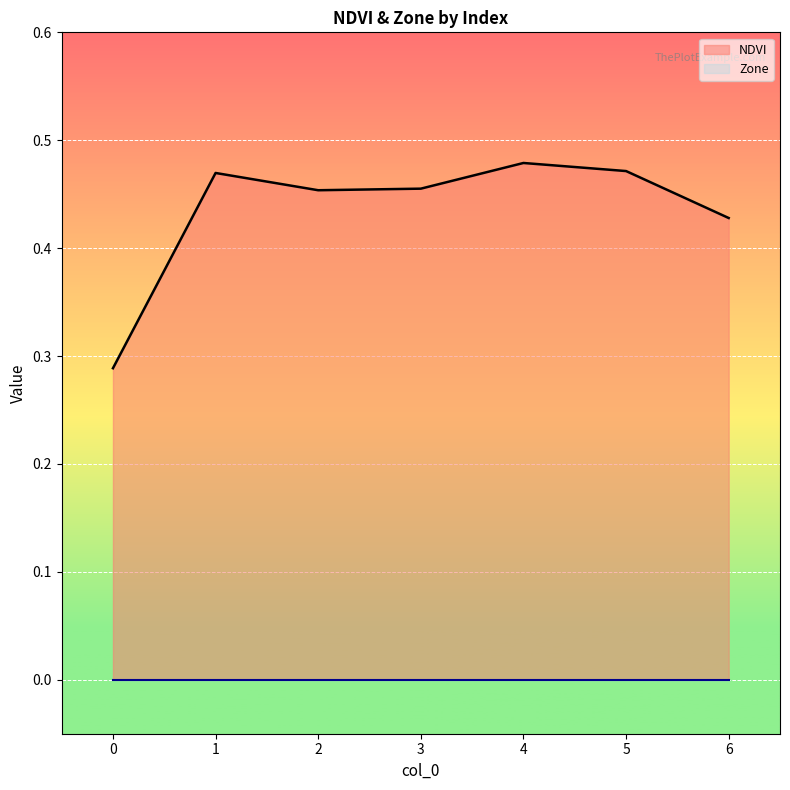

What is the value of the 3rd point from the left?

0.5